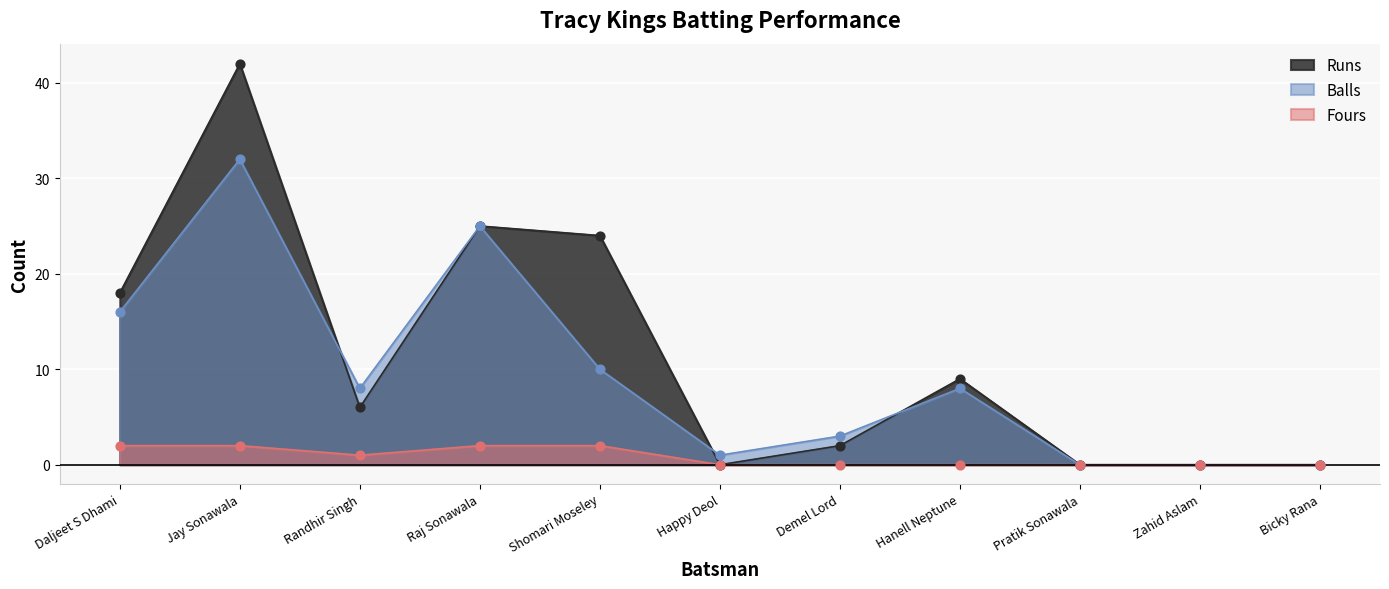

Which series contains the lowest Y value?

Runs